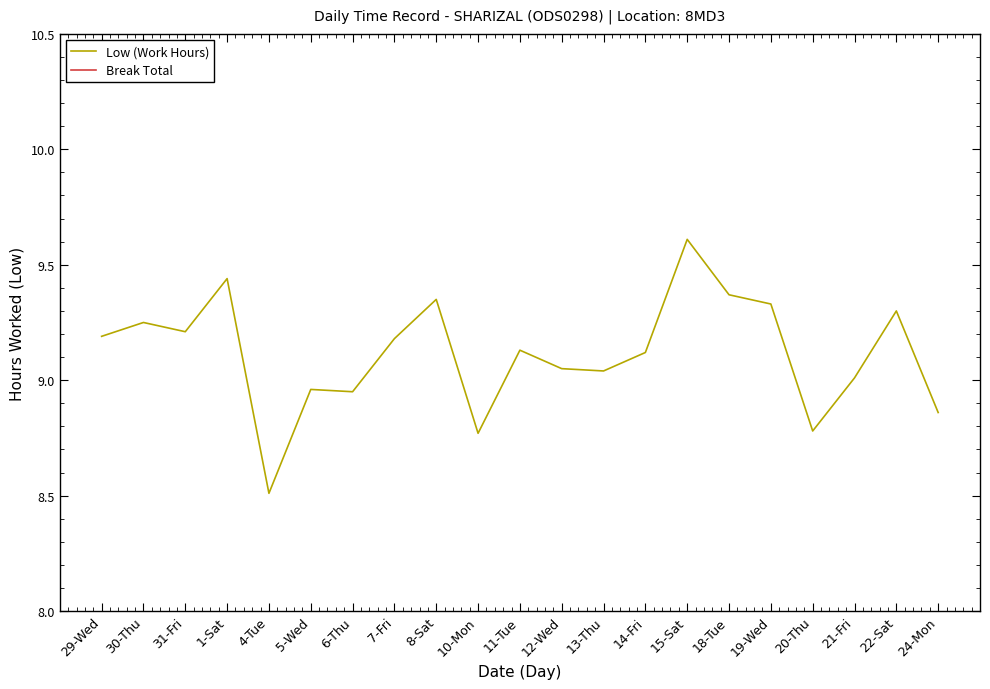

What is the greatest value displayed?

9.6